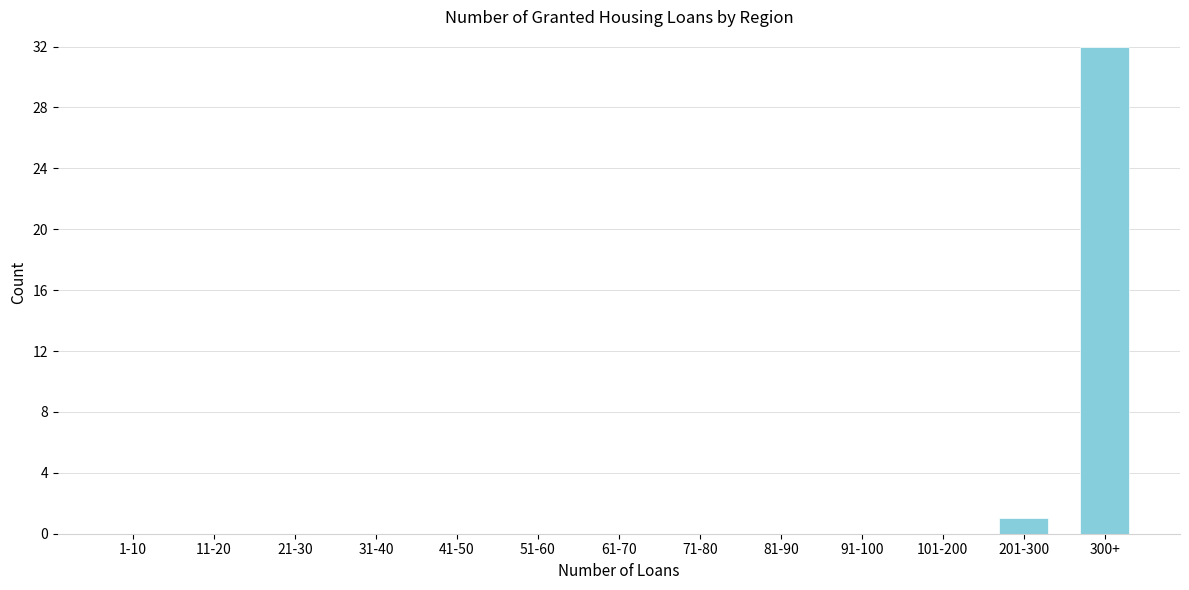

Reading left to right, list all the values displayed in this chart.

1-10=0	11-20=0	21-30=0	31-40=0	41-50=0	51-60=0	61-70=0	71-80=0	81-90=0	91-100=0	101-200=0	201-300=1	300+=32